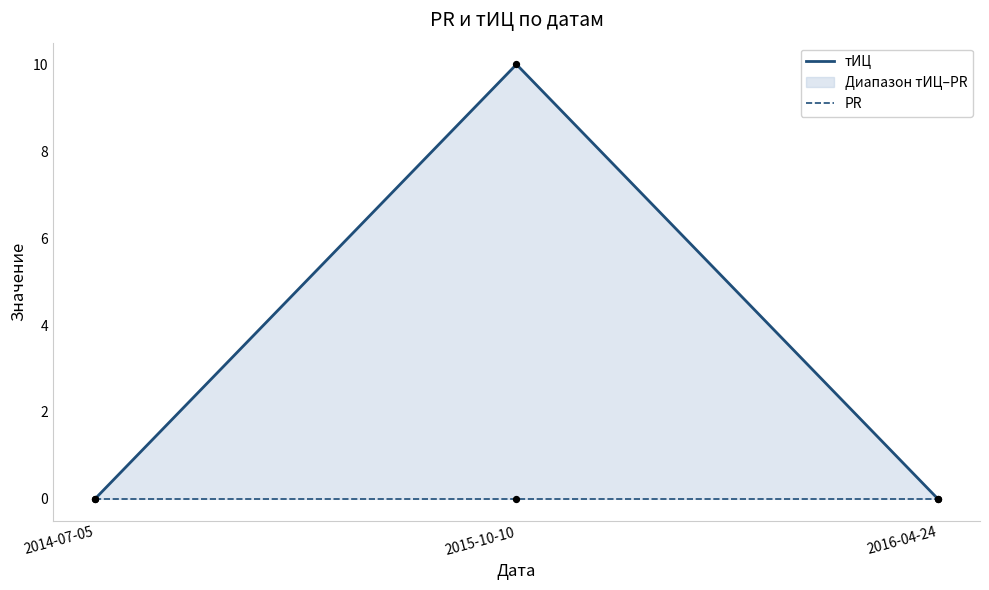

At which category is the sum across all series the highest?

2015-10-10